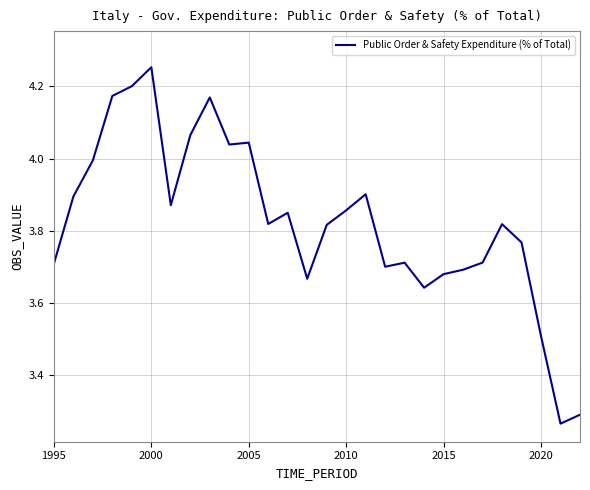

What is the sum of all values?

107.1